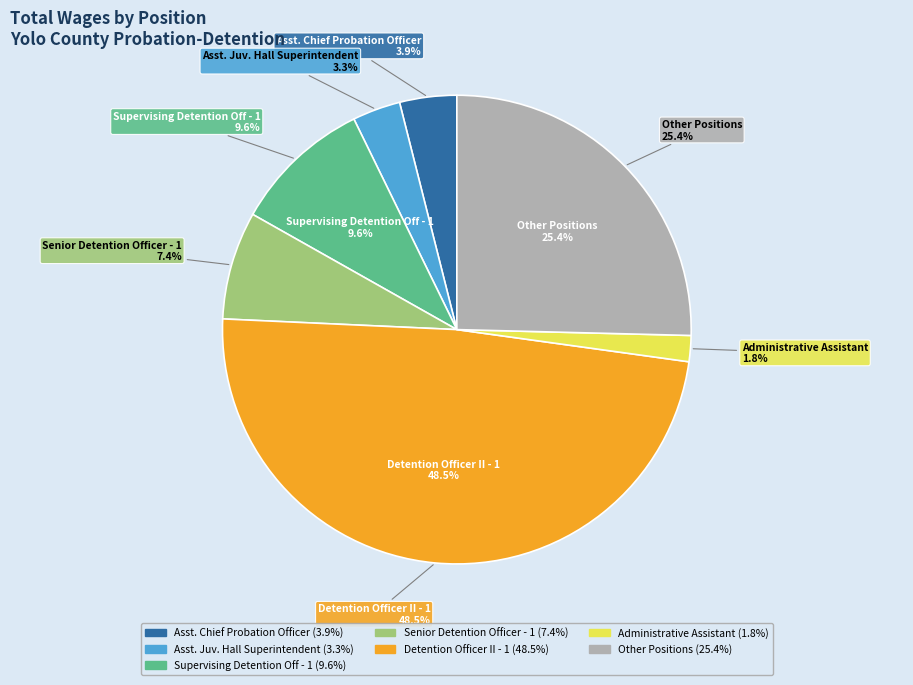

What percentage do Senior Detention Officer - 1 and Asst. Chief Probation Officer together represent?

11.4%